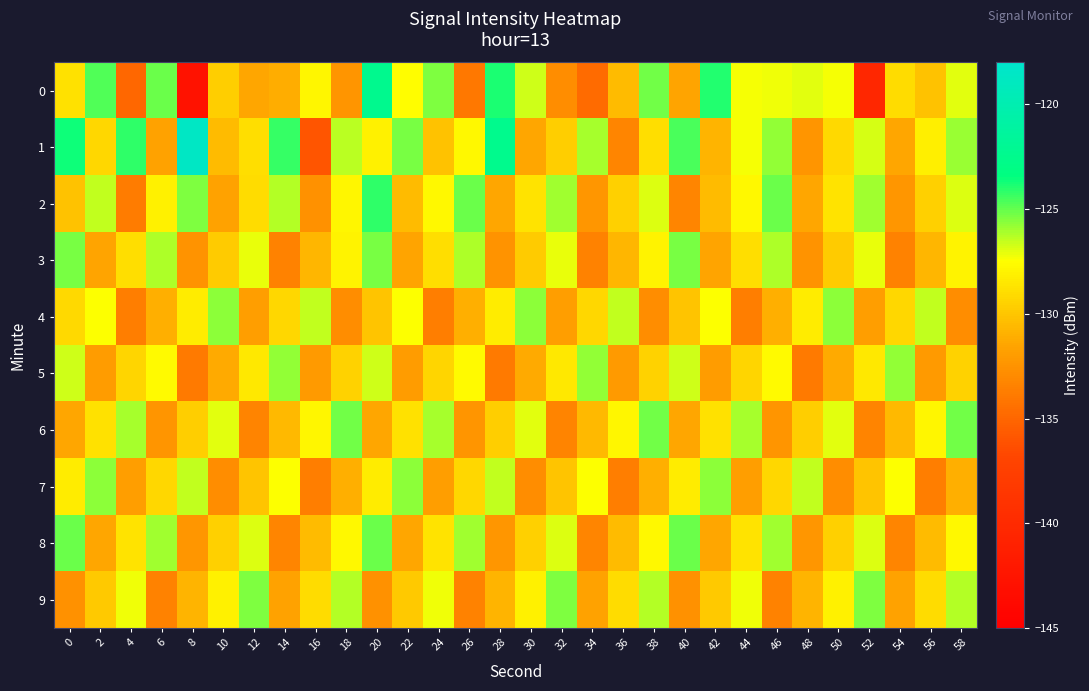

Reading left to right, list all the values displayed in this chart.

0: 0=-128.9	2=-124.7	4=-134.9	6=-125.1	8=-142.7	10=-129.7	12=-131.5	14=-131.1	16=-127.9	18=-132.4	20=-122.4	22=-127.5	24=-125.5	26=-133.9	28=-123.9	30=-126.7	32=-132.9	34=-134.7	36=-130.5	38=-125.3	40=-131.6	42=-124.0	44=-127.4	46=-127.3	48=-127.1	50=-127.4	52=-140.3	54=-129.0	56=-130.2	58=-127.1
1: 0=-123.6	2=-129.2	4=-124.2	6=-131.7	8=-118.6	10=-130.5	12=-128.9	14=-124.2	16=-135.9	18=-126.4	20=-128.1	22=-125.3	24=-130.2	26=-127.8	28=-122.5	30=-131.4	32=-129.7	34=-126.1	36=-133.2	38=-128.9	40=-124.6	42=-130.8	44=-127.3	46=-125.7	48=-132.4	50=-129.1	52=-126.8	54=-131.5	56=-128.2	58=-125.9
2: 0=-130.2	2=-126.5	4=-133.8	6=-128.1	8=-125.4	10=-131.7	12=-129.0	14=-126.3	16=-132.6	18=-127.9	20=-124.2	22=-130.5	24=-127.8	26=-125.1	28=-131.4	30=-128.7	32=-126.0	34=-132.3	36=-129.6	38=-126.9	40=-133.2	42=-130.5	44=-127.8	46=-125.1	48=-131.4	50=-128.7	52=-126.0	54=-132.3	56=-129.6	58=-126.9
3: 0=-125.3	2=-131.6	4=-128.9	6=-126.2	8=-132.5	10=-129.8	12=-127.1	14=-133.4	16=-130.7	18=-128.0	20=-125.3	22=-131.6	24=-128.9	26=-126.2	28=-132.5	30=-129.8	32=-127.1	34=-133.4	36=-130.7	38=-128.0	40=-125.3	42=-131.6	44=-128.9	46=-126.2	48=-132.5	50=-129.8	52=-127.1	54=-133.4	56=-130.7	58=-128.0
4: 0=-129.1	2=-127.4	4=-133.7	6=-131.0	8=-128.3	10=-125.6	12=-131.9	14=-129.2	16=-126.5	18=-132.8	20=-130.1	22=-127.4	24=-133.7	26=-131.0	28=-128.3	30=-125.6	32=-131.9	34=-129.2	36=-126.5	38=-132.8	40=-130.1	42=-127.4	44=-133.7	46=-131.0	48=-128.3	50=-125.6	52=-131.9	54=-129.2	56=-126.5	58=-132.8
5: 0=-126.7	2=-132.0	4=-129.3	6=-127.6	8=-133.9	10=-131.2	12=-128.5	14=-125.8	16=-132.1	18=-129.4	20=-126.7	22=-132.0	24=-129.3	26=-127.6	28=-133.9	30=-131.2	32=-128.5	34=-125.8	36=-132.1	38=-129.4	40=-126.7	42=-132.0	44=-129.3	46=-127.6	48=-133.9	50=-131.2	52=-128.5	54=-125.8	56=-132.1	58=-129.4
6: 0=-131.5	2=-128.8	4=-126.1	6=-132.4	8=-129.7	10=-127.0	12=-133.3	14=-130.6	16=-127.9	18=-125.2	20=-131.5	22=-128.8	24=-126.1	26=-132.4	28=-129.7	30=-127.0	32=-133.3	34=-130.6	36=-127.9	38=-125.2	40=-131.5	42=-128.8	44=-126.1	46=-132.4	48=-129.7	50=-127.0	52=-133.3	54=-130.6	56=-127.9	58=-125.2
7: 0=-128.3	2=-125.6	4=-131.9	6=-129.2	8=-126.5	10=-132.8	12=-130.1	14=-127.4	16=-133.7	18=-131.0	20=-128.3	22=-125.6	24=-131.9	26=-129.2	28=-126.5	30=-132.8	32=-130.1	34=-127.4	36=-133.7	38=-131.0	40=-128.3	42=-125.6	44=-131.9	46=-129.2	48=-126.5	50=-132.8	52=-130.1	54=-127.4	56=-133.7	58=-131.0
8: 0=-125.1	2=-131.4	4=-128.7	6=-126.0	8=-132.3	10=-129.6	12=-126.9	14=-133.2	16=-130.5	18=-127.8	20=-125.1	22=-131.4	24=-128.7	26=-126.0	28=-132.3	30=-129.6	32=-126.9	34=-133.2	36=-130.5	38=-127.8	40=-125.1	42=-131.4	44=-128.7	46=-126.0	48=-132.3	50=-129.6	52=-126.9	54=-133.2	56=-130.5	58=-127.8
9: 0=-132.6	2=-129.9	4=-127.2	6=-133.5	8=-130.8	10=-128.1	12=-125.4	14=-131.7	16=-129.0	18=-126.3	20=-132.6	22=-129.9	24=-127.2	26=-133.5	28=-130.8	30=-128.1	32=-125.4	34=-131.7	36=-129.0	38=-126.3	40=-132.6	42=-129.9	44=-127.2	46=-133.5	48=-130.8	50=-128.1	52=-125.4	54=-131.7	56=-129.0	58=-126.3